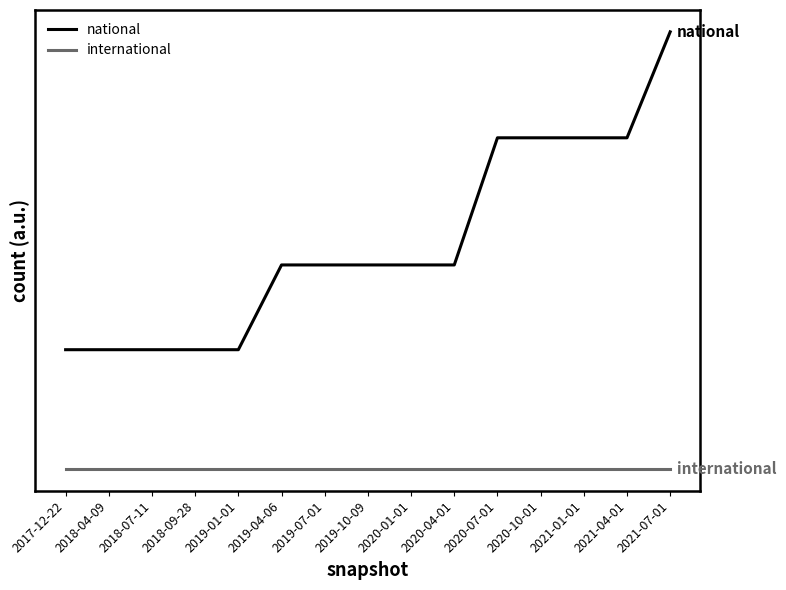

True or false: national and international cross at least once.

False